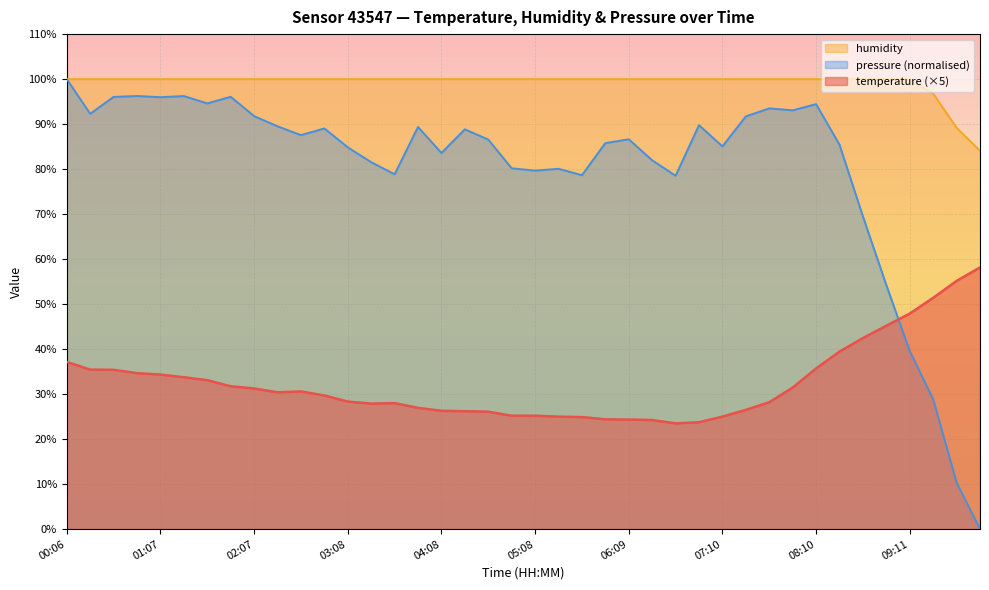

The value of humidity at 08:56 is 143.5. True or false?

False